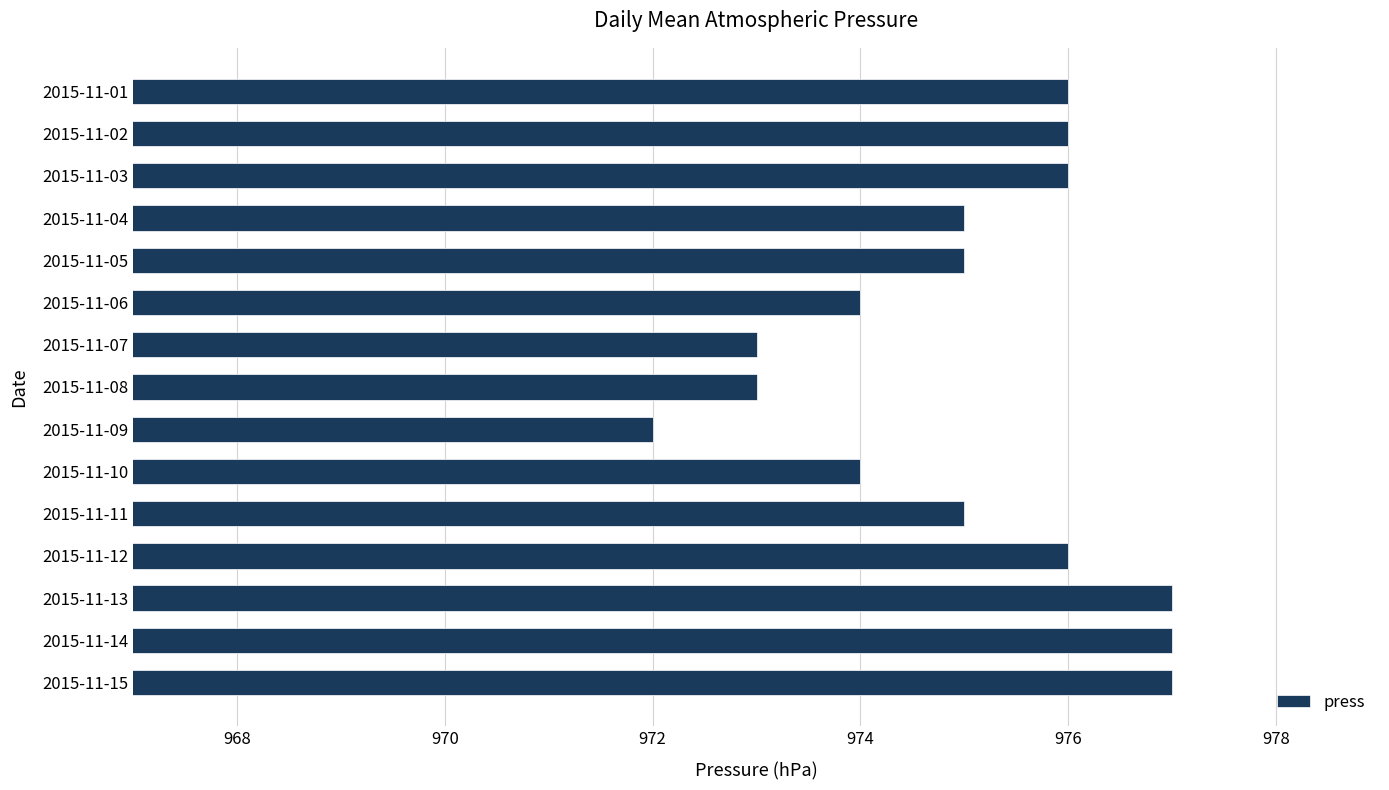

What is the average value?

975